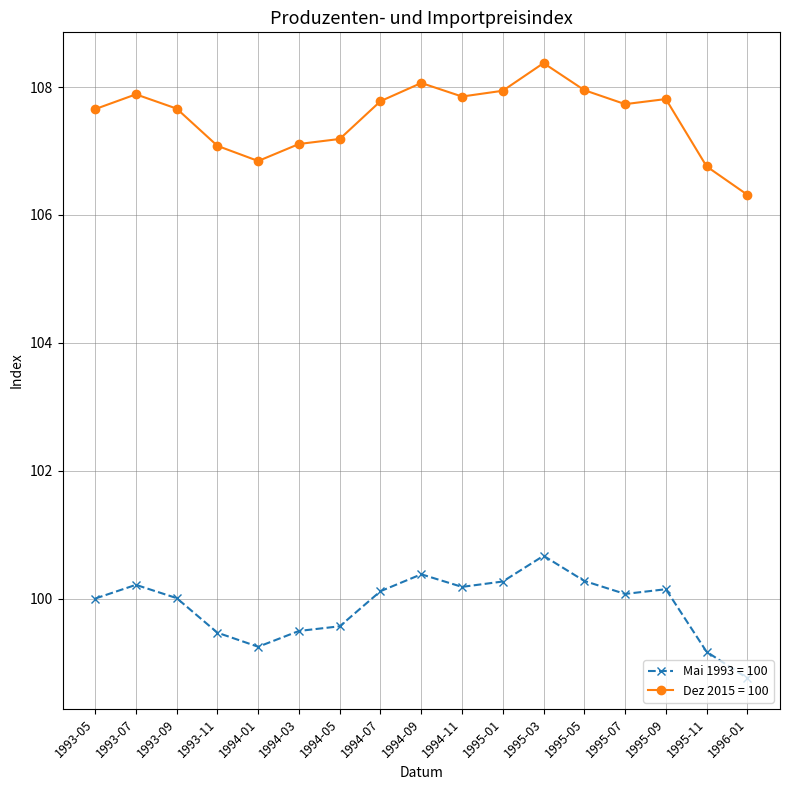

What is the approximate value of Mai 1993 = 100 at 1994-03?

99.5